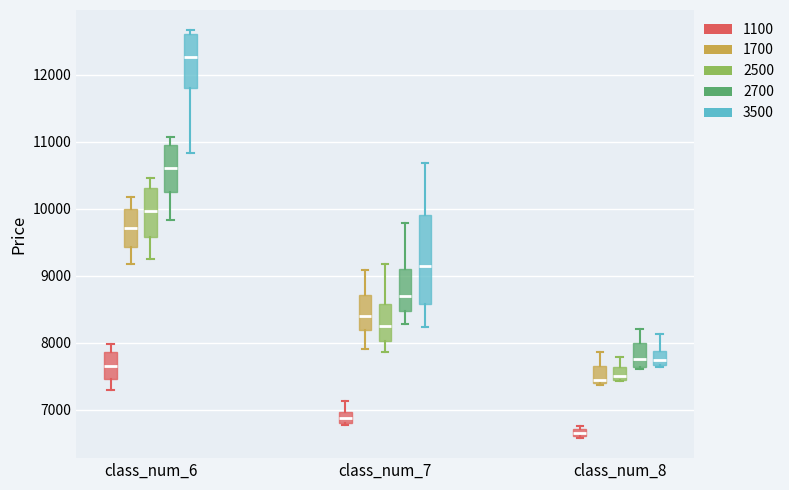

Where is the lower edge of the box for class_num_6 (1700) on the y-axis? The values are not printed on the chart, so give them approximately, as read against the axis.

9400